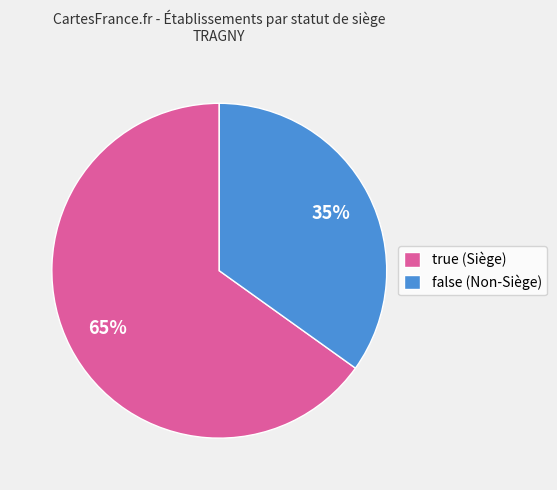

To the nearest percent, what percentage of the pie is true?

65%